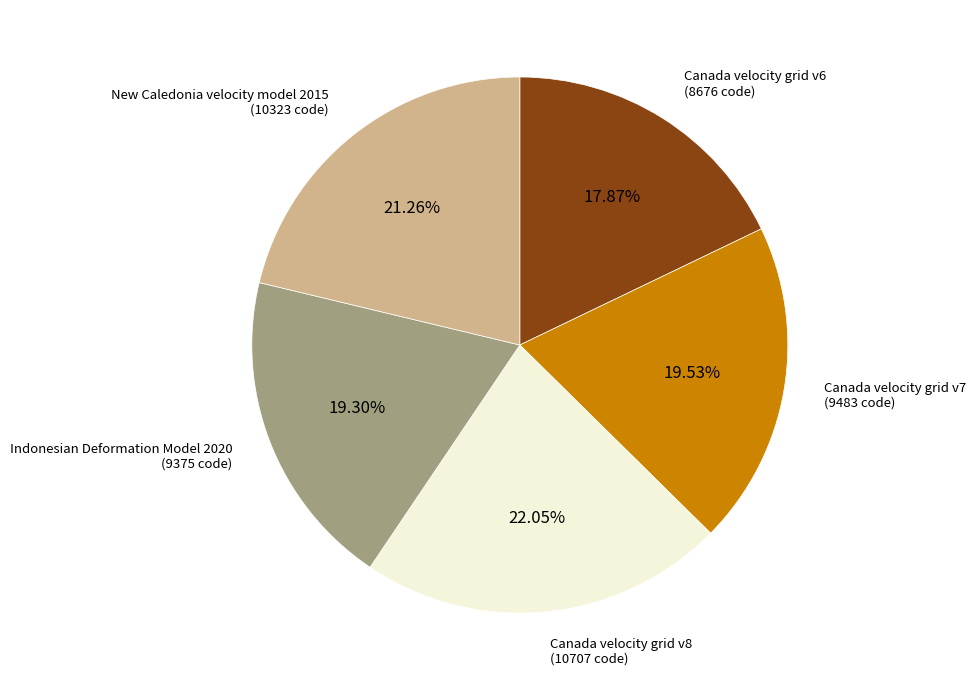

To the nearest percent, what is the average slice percentage?

20%